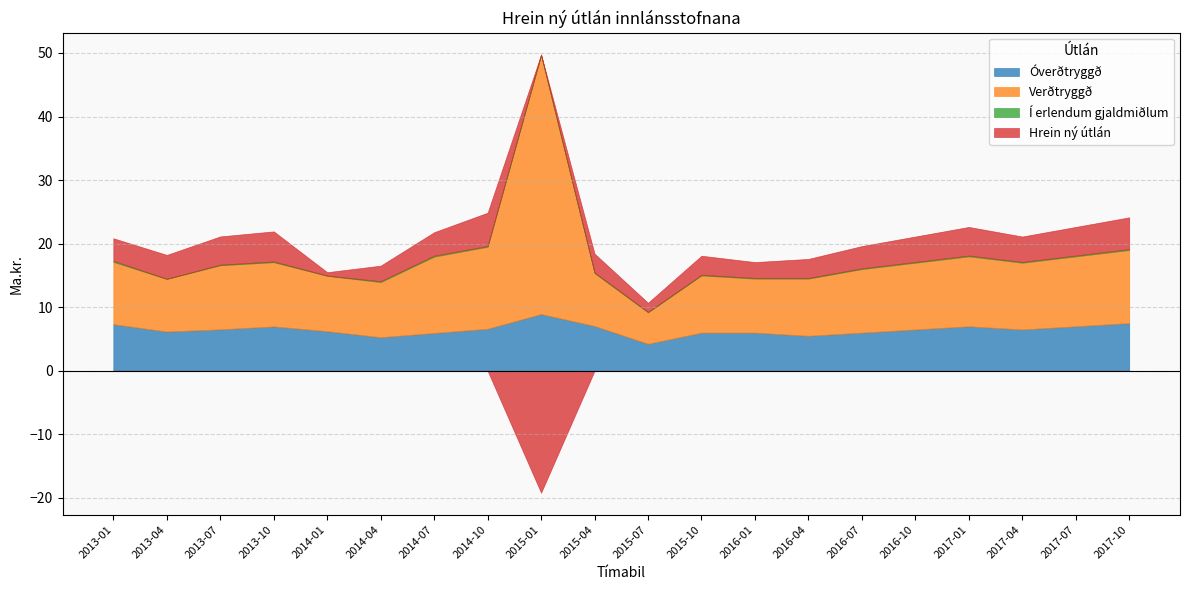

Reading right to left, transcribe all the data shown in this chart.

Óverðtryggð: 2017-10=7.5	2017-07=7.0	2017-04=6.5	2017-01=7.0	2016-10=6.5	2016-07=6.0	2016-04=5.5	2016-01=6.0	2015-10=6.0	2015-07=4.2	2015-04=7.0	2015-01=8.9	2014-10=6.6	2014-07=6.0	2014-04=5.3	2014-01=6.2	2013-10=7.0	2013-07=6.5	2013-04=6.2	2013-01=7.3
Verðtryggð: 2017-10=11.5	2017-07=11.0	2017-04=10.5	2017-01=11.0	2016-10=10.5	2016-07=10.0	2016-04=9.0	2016-01=8.5	2015-10=9.0	2015-07=5.0	2015-04=8.3	2015-01=40.7	2014-10=12.9	2014-07=12.0	2014-04=8.7	2014-01=8.7	2013-10=10.1	2013-07=10.1	2013-04=8.3	2013-01=9.8
Í erlendum gjaldmiðlum: 2017-10=0.1	2017-07=0.1	2017-04=0.1	2017-01=0.1	2016-10=0.1	2016-07=0.1	2016-04=0.1	2016-01=0.1	2015-10=0.1	2015-07=0.1	2015-04=0.1	2015-01=0.1	2014-10=0.1	2014-07=0.1	2014-04=0.1	2014-01=0.0	2013-10=0.1	2013-07=0.1	2013-04=0.0	2013-01=0.2
Hrein ný útlán: 2017-10=5.0	2017-07=4.5	2017-04=4.0	2017-01=4.5	2016-10=4.0	2016-07=3.5	2016-04=3.0	2016-01=2.5	2015-10=3.0	2015-07=1.4	2015-04=3.0	2015-01=-19.2	2014-10=5.2	2014-07=3.7	2014-04=2.5	2014-01=0.5	2013-10=4.7	2013-07=4.5	2013-04=3.8	2013-01=3.5